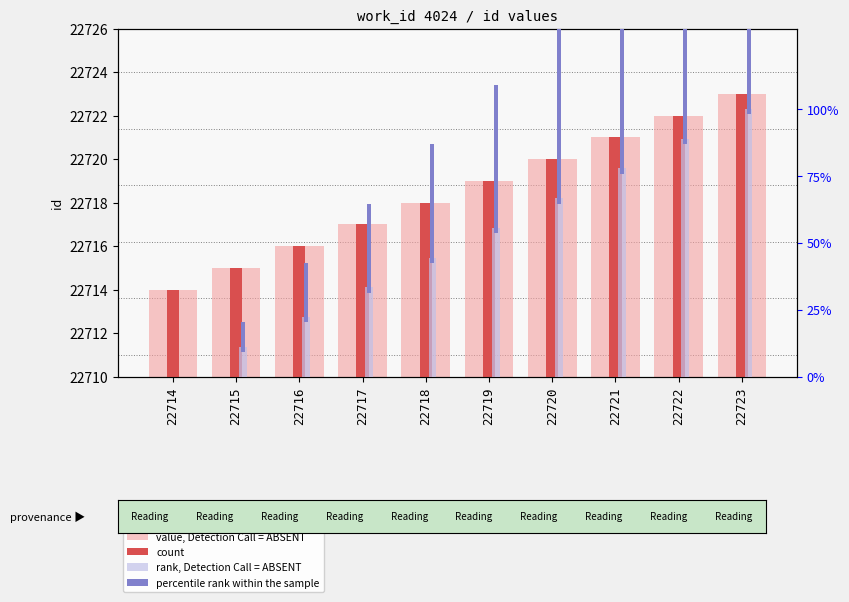

Which has a higher value, 22721 or 22719?

22721